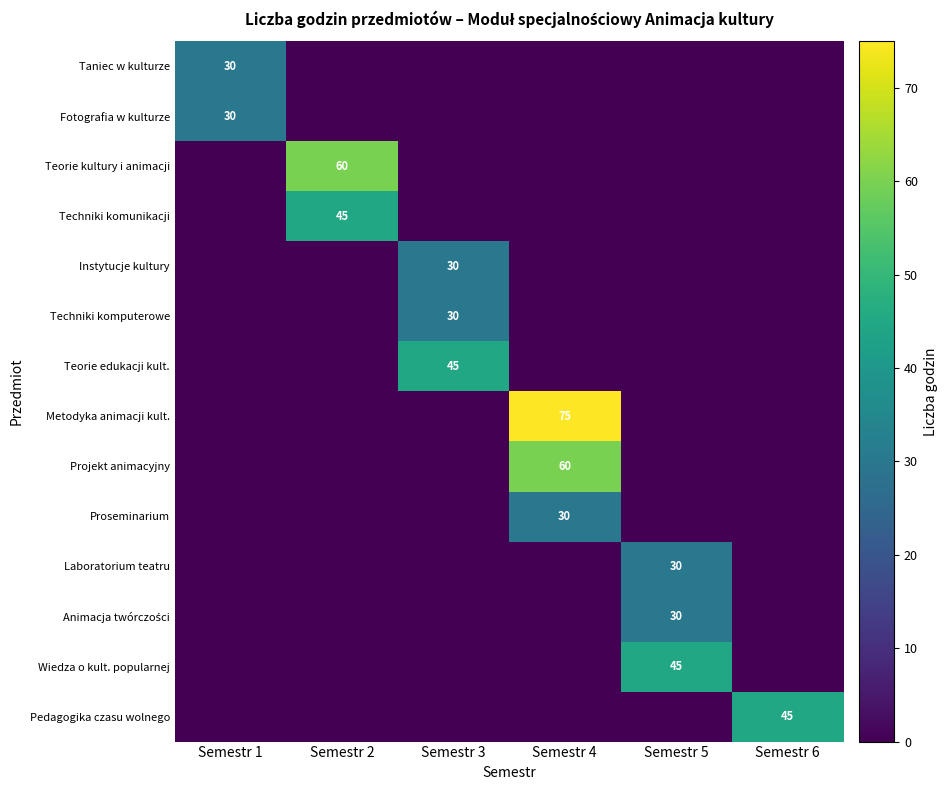

Is it true that Proseminarium equals 49 at Semestr 4?

False